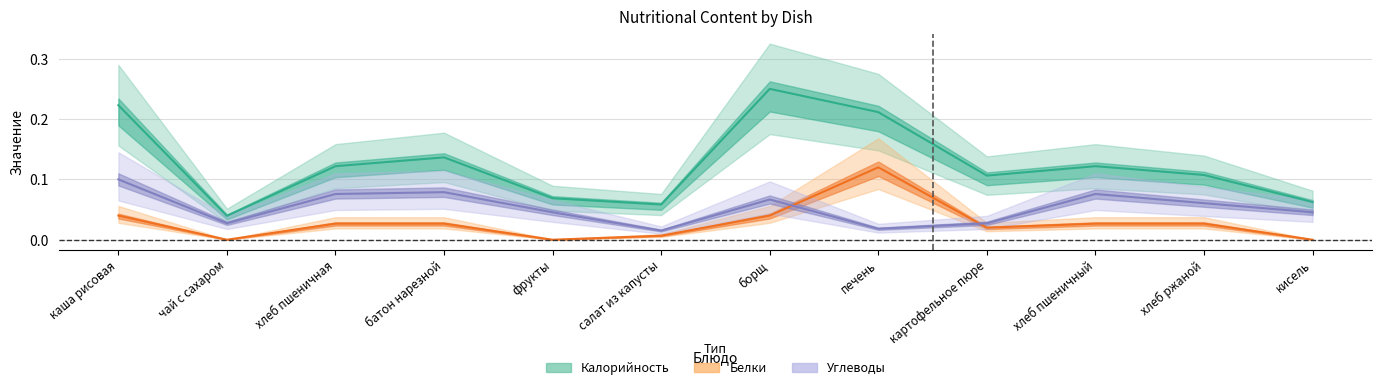

At how many categories does at least one series exceed 0?

12